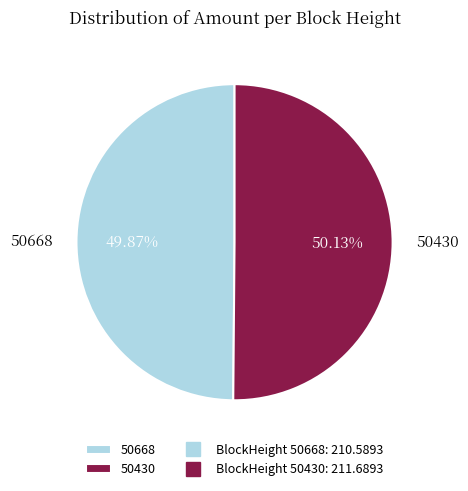

Does any single category account for the majority?

Yes